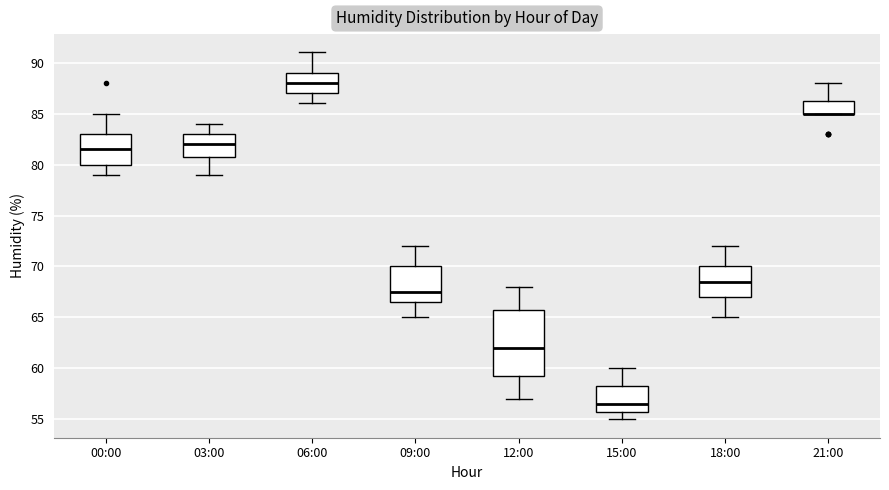

Where does the upper whisker of the box for 09:00 end on the y-axis? The values are not printed on the chart, so give them approximately, as read against the axis.

72.0